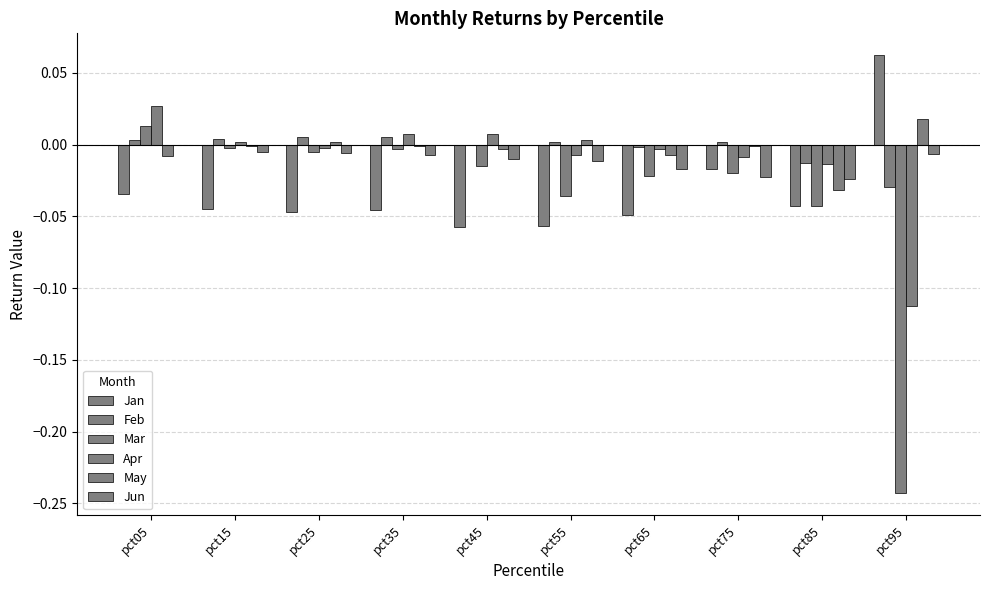

Reading left to right, transcribe all the data shown in this chart.

Jan: pct05=-0.0	pct15=-0.0	pct25=-0.0	pct35=-0.0	pct45=-0.1	pct55=-0.1	pct65=-0.0	pct75=-0.0	pct85=-0.0	pct95=0.1
Feb: pct05=0.0	pct15=0.0	pct25=0.0	pct35=0.0	pct45=-0.0	pct55=0.0	pct65=-0.0	pct75=0.0	pct85=-0.0	pct95=-0.0
Mar: pct05=0.0	pct15=-0.0	pct25=-0.0	pct35=-0.0	pct45=-0.0	pct55=-0.0	pct65=-0.0	pct75=-0.0	pct85=-0.0	pct95=-0.2
Apr: pct05=0.0	pct15=0.0	pct25=-0.0	pct35=0.0	pct45=0.0	pct55=-0.0	pct65=-0.0	pct75=-0.0	pct85=-0.0	pct95=-0.1
May: pct05=-0.0	pct15=-0.0	pct25=0.0	pct35=-0.0	pct45=-0.0	pct55=0.0	pct65=-0.0	pct75=-0.0	pct85=-0.0	pct95=0.0
Jun: pct05=0.0	pct15=-0.0	pct25=-0.0	pct35=-0.0	pct45=-0.0	pct55=-0.0	pct65=-0.0	pct75=-0.0	pct85=-0.0	pct95=-0.0